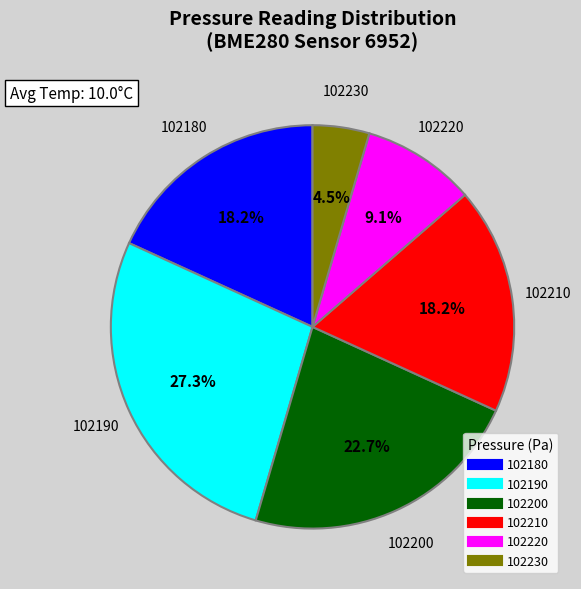

Is there a majority slice in this chart?

No